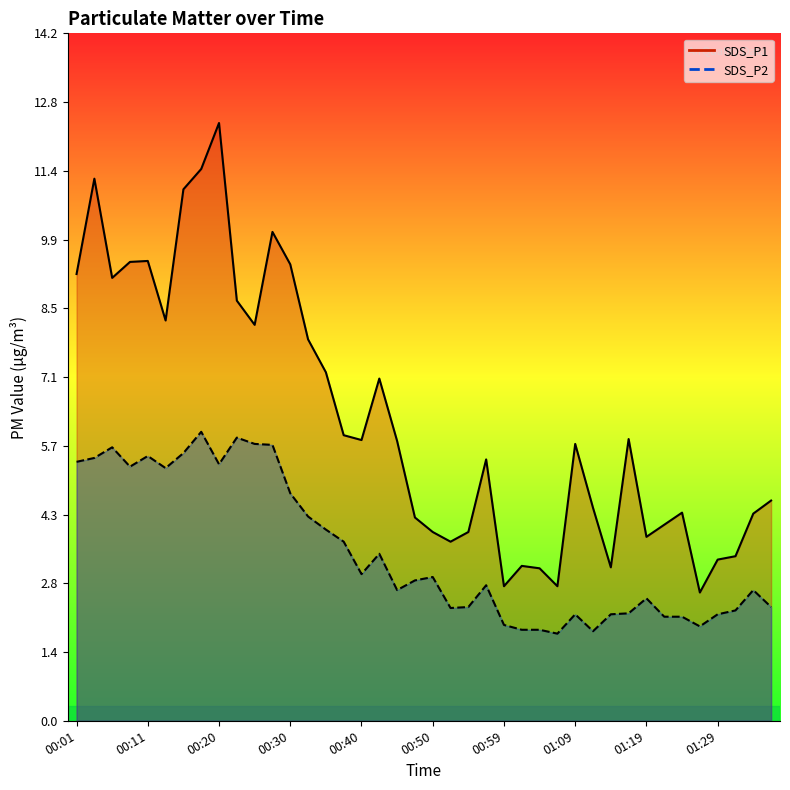

Reading left to right, transcribe all the data shown in this chart.

SDS_P1: 00:01=9.2	00:03=11.2	00:06=9.2	00:08=9.5	00:11=9.5	00:13=8.3	00:15=11.0	00:18=11.4	00:20=12.3	00:23=8.7	00:25=8.2	00:28=10.1	00:30=9.4	00:33=7.9	00:35=7.2	00:37=5.9	00:40=5.8	00:42=7.1	00:45=5.8	00:47=4.2	00:50=3.9	00:52=3.7	00:55=3.9	00:57=5.4	00:59=2.8	01:02=3.2	01:04=3.1	01:07=2.8	01:09=5.7	01:12=4.4	01:14=3.2	01:16=5.8	01:19=3.8	01:21=4.0	01:24=4.3	01:26=2.6	01:29=3.3	01:31=3.4	01:33=4.3	01:36=4.5
SDS_P2: 00:01=5.3	00:03=5.4	00:06=5.7	00:08=5.2	00:11=5.5	00:13=5.2	00:15=5.5	00:18=6.0	00:20=5.3	00:23=5.8	00:25=5.7	00:28=5.7	00:30=4.7	00:33=4.2	00:35=4.0	00:37=3.7	00:40=3.0	00:42=3.5	00:45=2.7	00:47=2.9	00:50=3.0	00:52=2.3	00:55=2.4	00:57=2.8	00:59=2.0	01:02=1.9	01:04=1.9	01:07=1.8	01:09=2.2	01:12=1.9	01:14=2.2	01:16=2.2	01:19=2.5	01:21=2.1	01:24=2.1	01:26=1.9	01:29=2.2	01:31=2.3	01:33=2.7	01:36=2.4